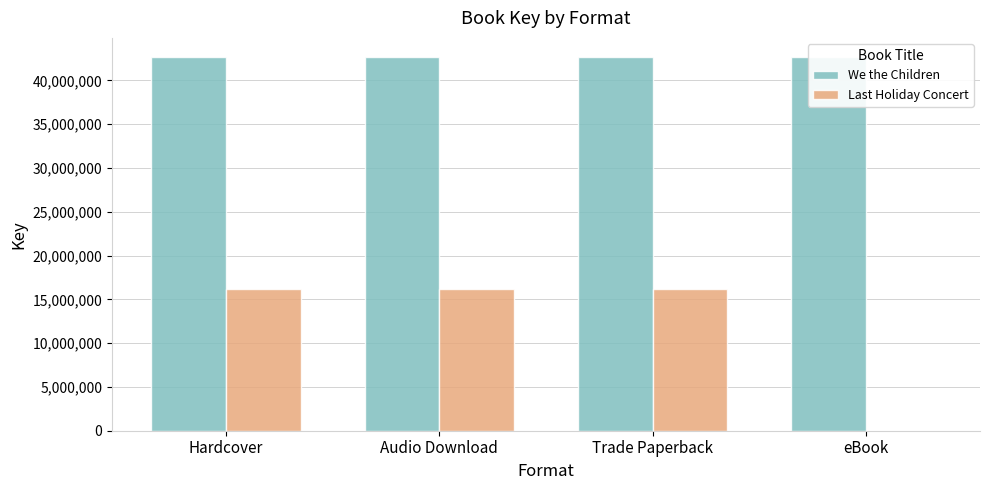

True or false: Last Holiday Concert has a value of 24065583 at Audio Download.

False